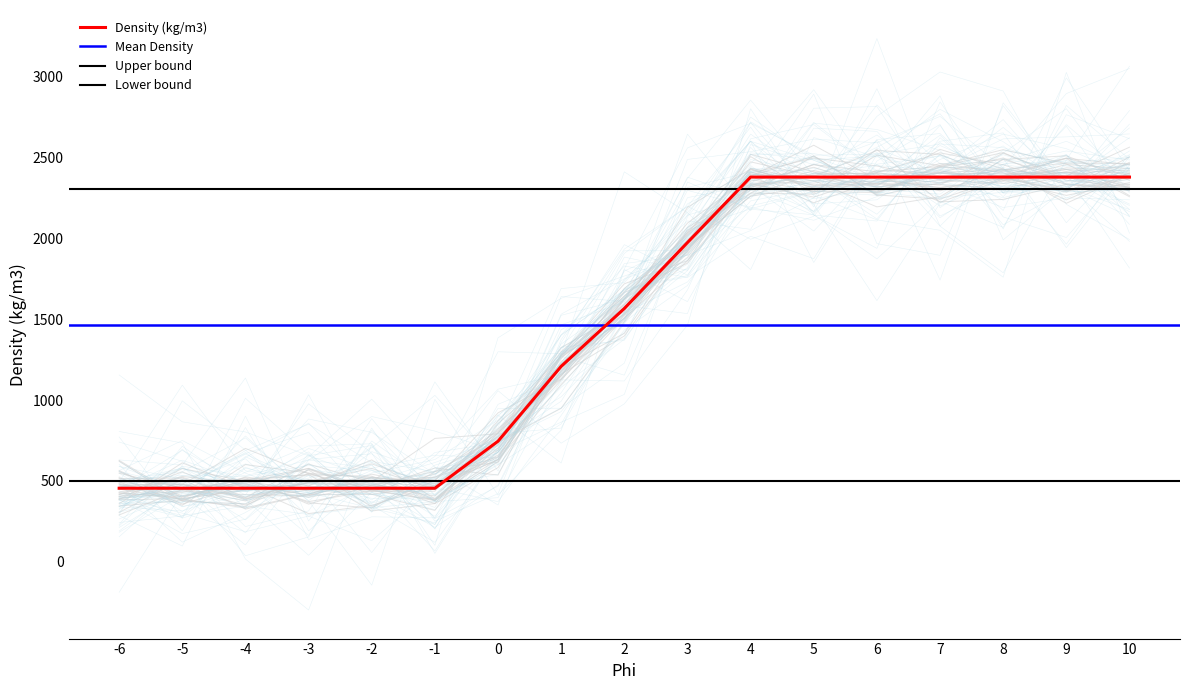

The chart shows a value of 1251 at 0. True or false?

False